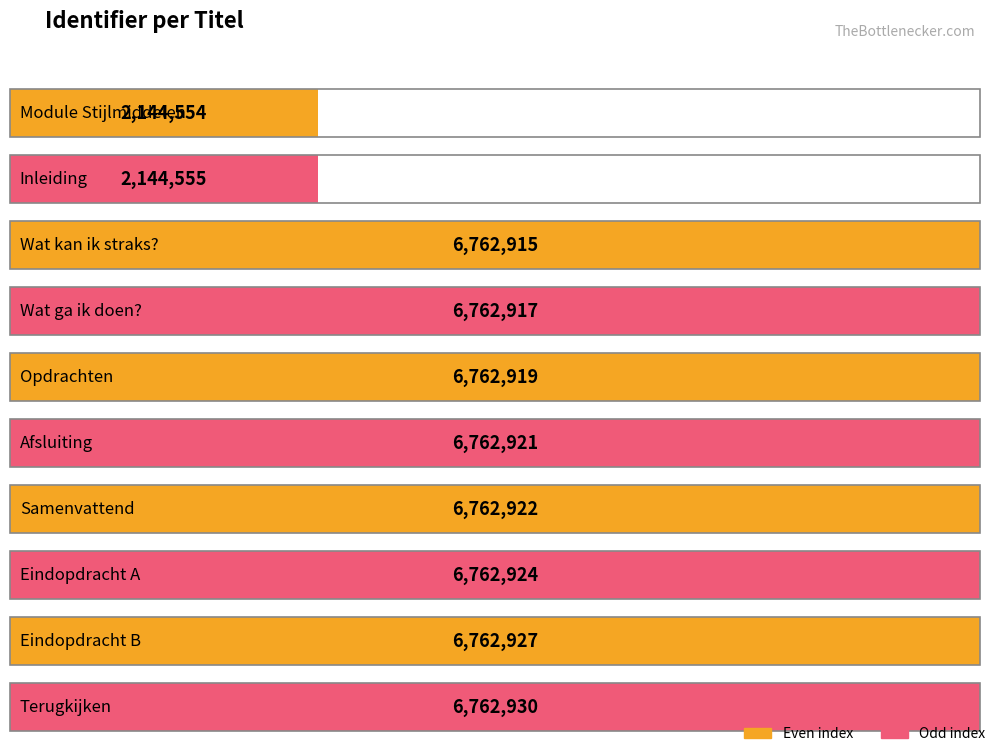

What is the change in value from Eindopdracht A to Eindopdracht B?

+3